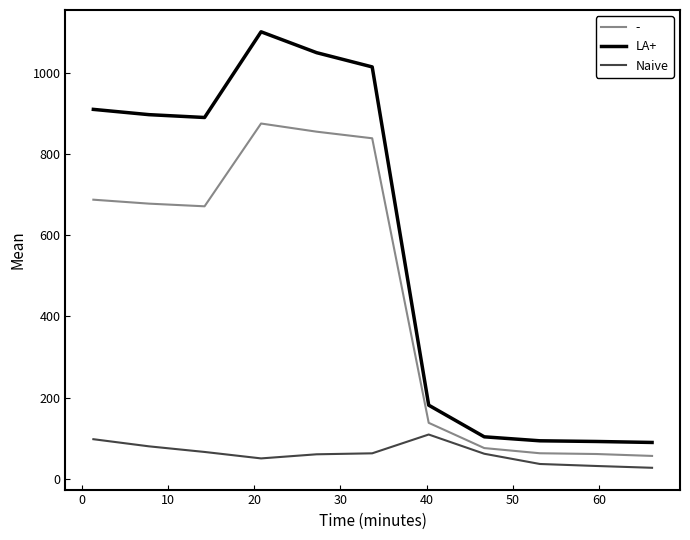

What are all the series names shown in the legend?

-, LA+, Naive